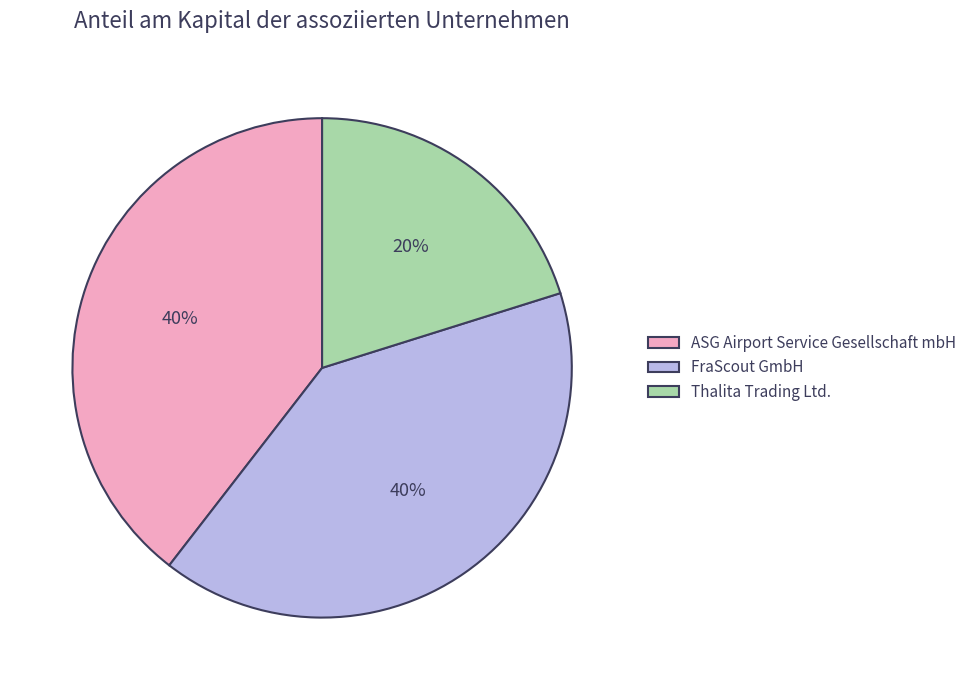

True or false: FraScout GmbH accounts for 51% of the total.

False